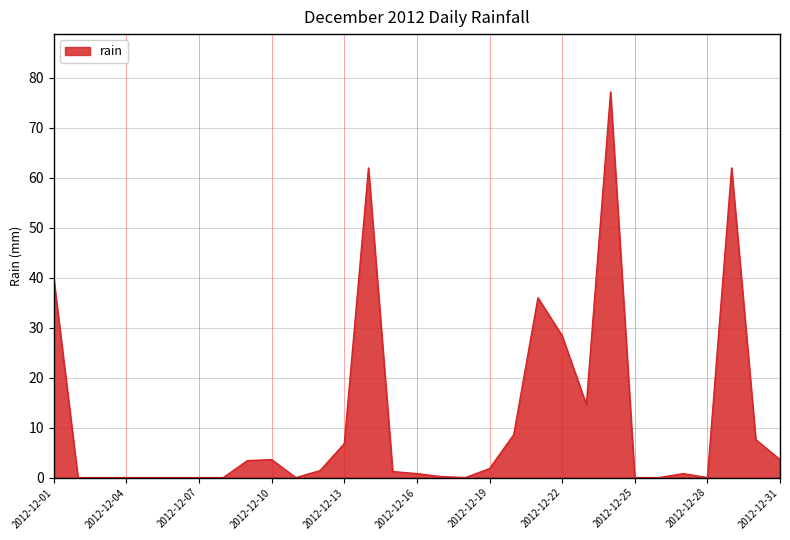

Does the chart display data point markers on the line(s)?

No